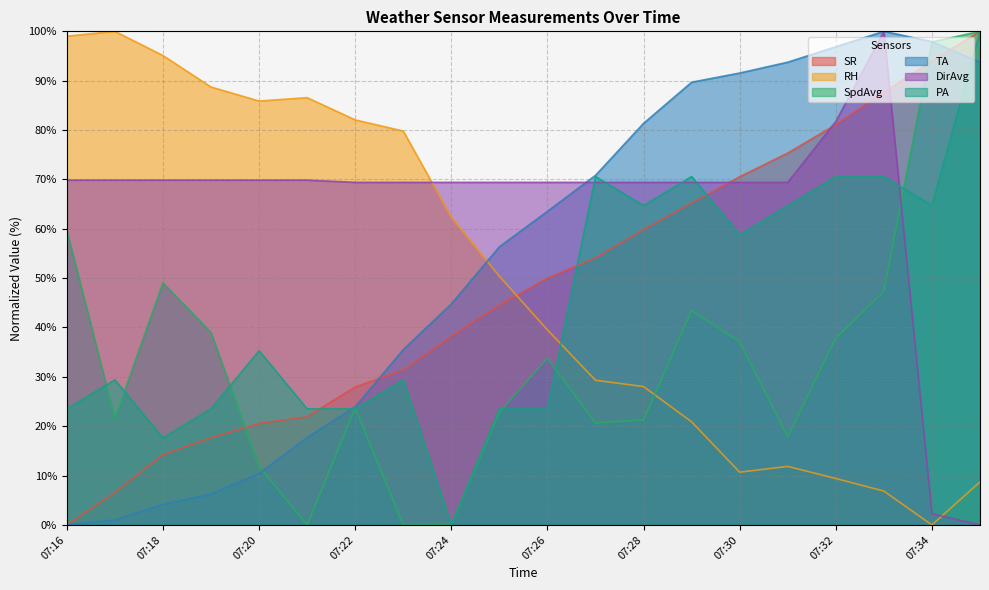

Between 07:20 and 07:35, which series saw the biggest shift?

SpdAvg